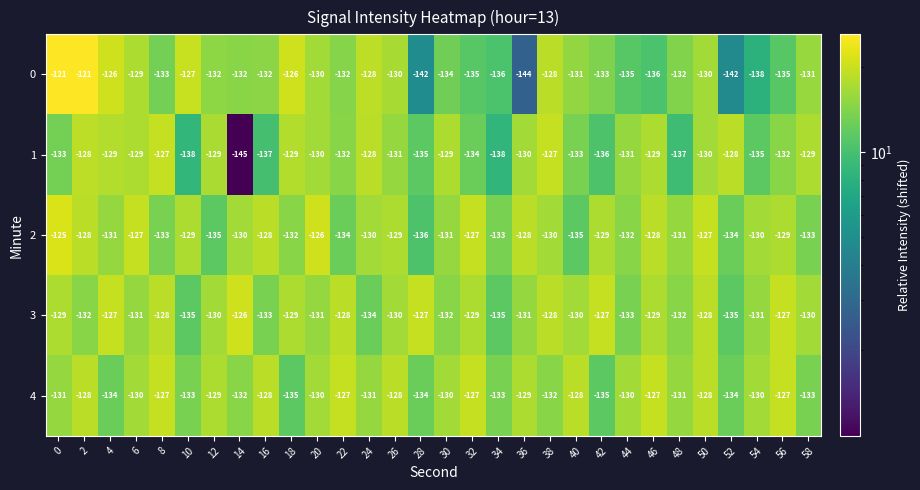

What is the smallest value displayed?

-145